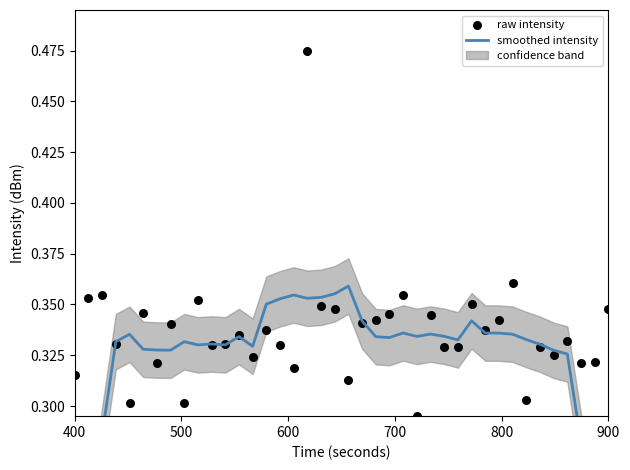

At how many categories does at least one series exceed 0?

40